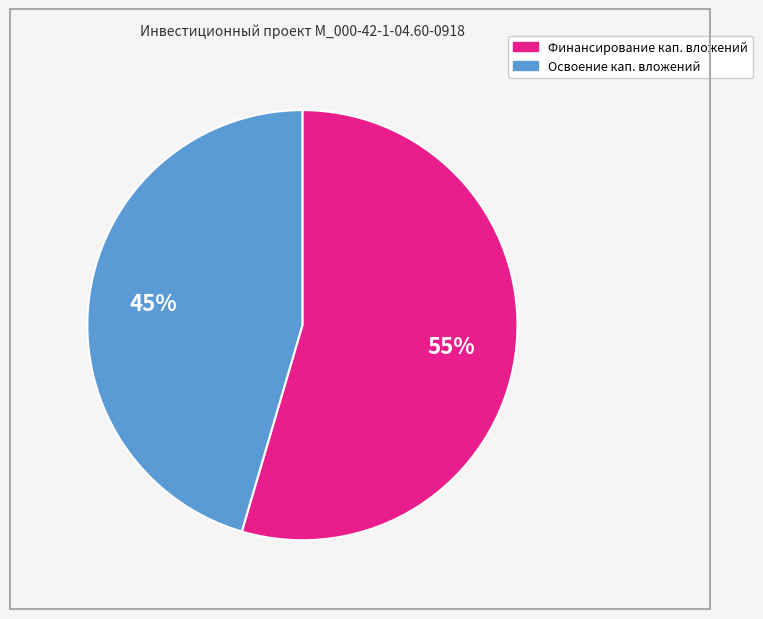

True or false: Освоение кап. вложений accounts for 45% of the total.

True